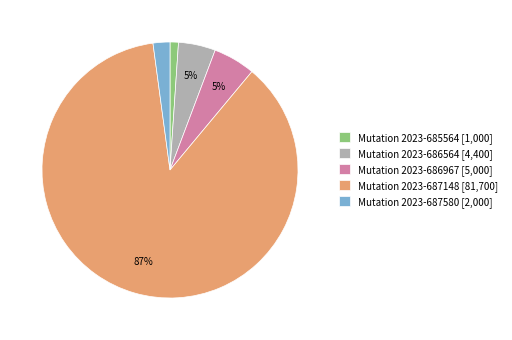

Between Mutation 2023-687580 [2,000] and Mutation 2023-686564 [4,400], which is larger?

Mutation 2023-686564 [4,400]